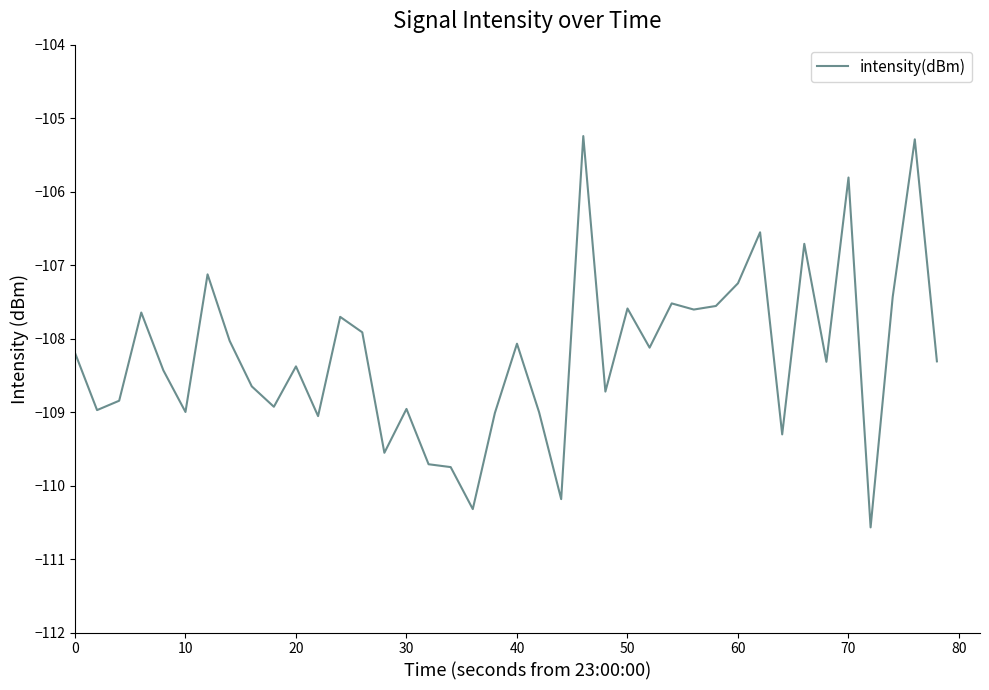

What is the difference between the maximum and minimum values?

5.3